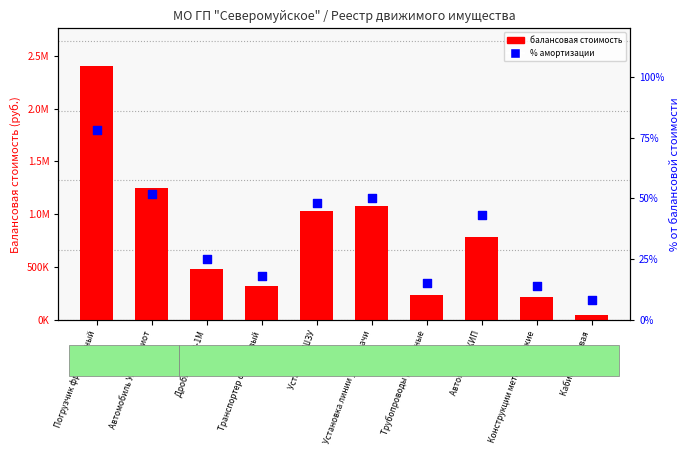

Which series contains the lowest Y value?

% амортизации от балансовой